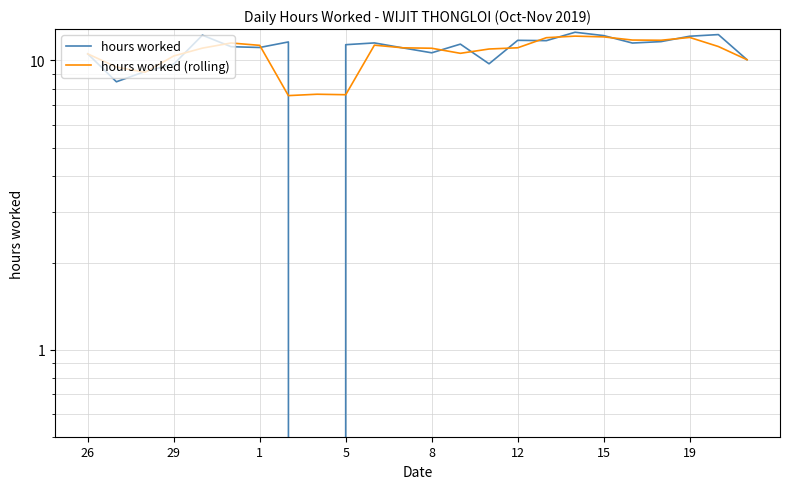

After their last crossing, which series has the higher values: hours worked (rolling) or hours worked?

hours worked